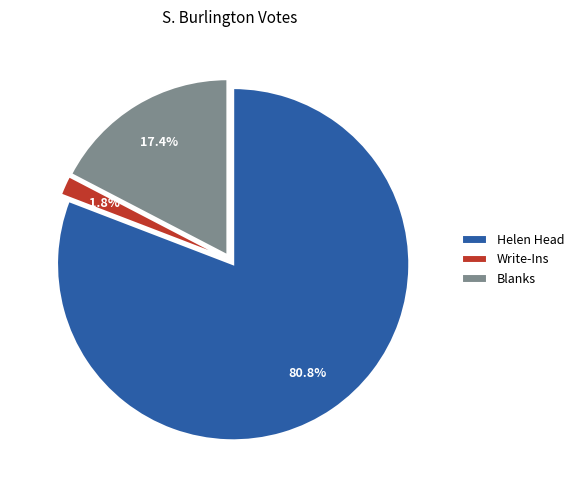

The Write-Ins slice represents 10% of the pie. True or false?

False